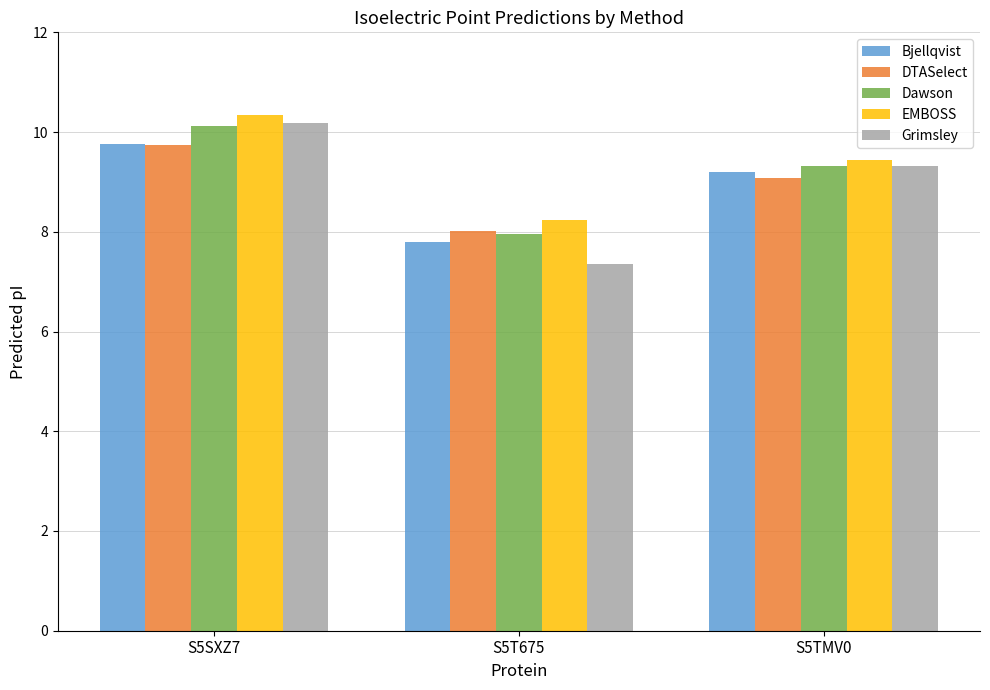

At which category is the sum across all series the highest?

S5SXZ7